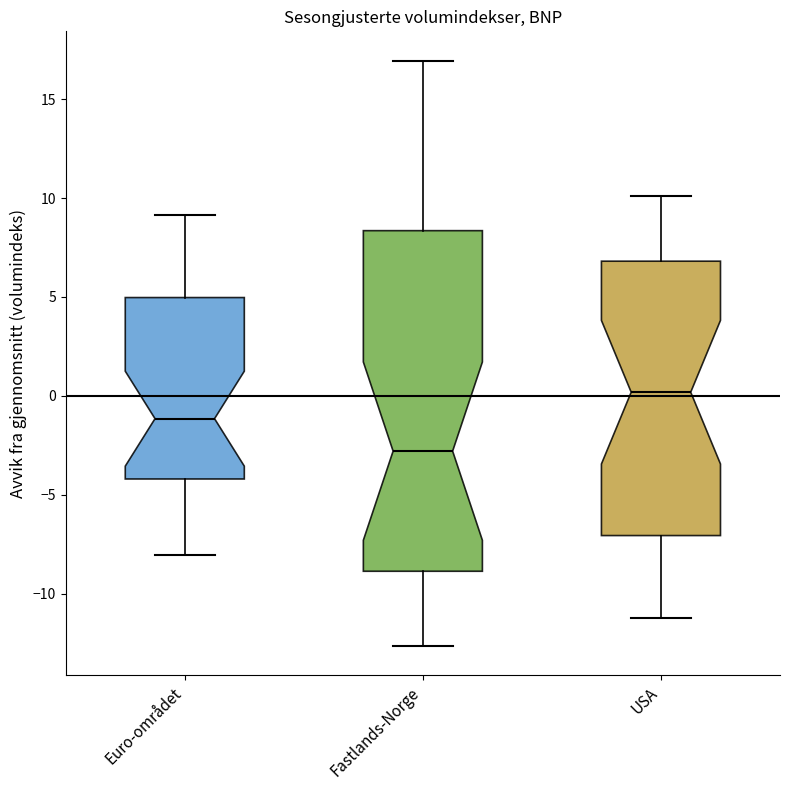

Reading left to right, read every box against the y-axis: the position of its median line, the range the box covers, and the ends of its whiskers. The values are not printed on the chart, so give them approximately, as read against the axis.

Euro-området: median -1.0, box -4.0 to 5.0, whiskers -8.0 to 9.0
Fastlands-Norge: median -3.0, box -9.0 to 8.5, whiskers -12.5 to 17.0
USA: median 0.0, box -7.0 to 7.0, whiskers -11.0 to 10.0